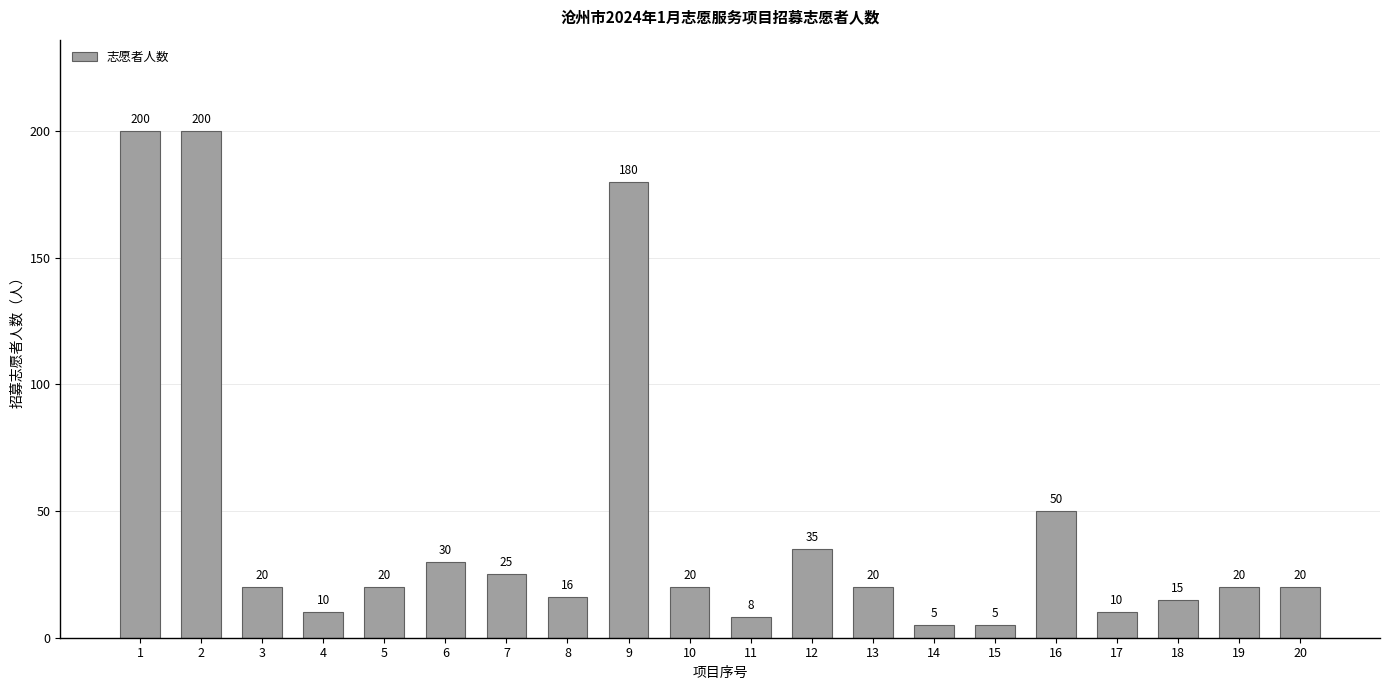

Reading left to right, transcribe all the data shown in this chart.

1=200	2=200	3=20	4=10	5=20	6=30	7=25	8=16	9=180	10=20	11=8	12=35	13=20	14=5	15=5	16=50	17=10	18=15	19=20	20=20